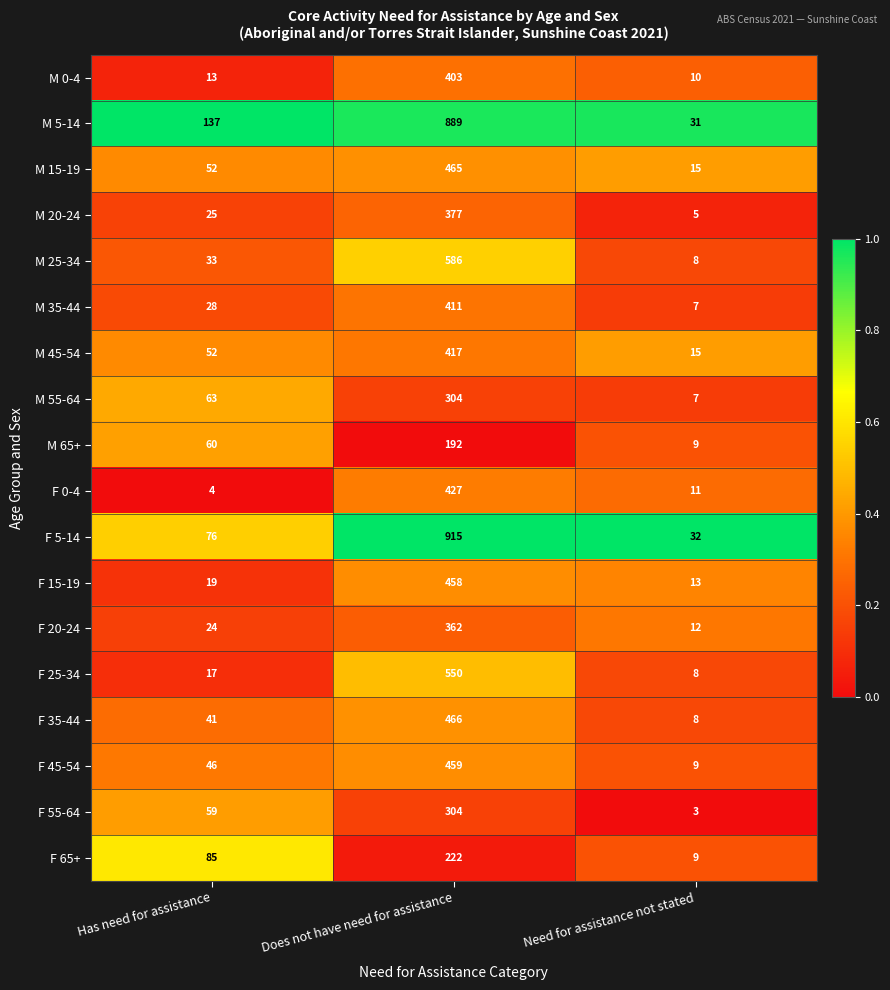

List the labels in order of F 35-44 value, smallest first.

Need for assistance not stated, Has need for assistance, Does not have need for assistance